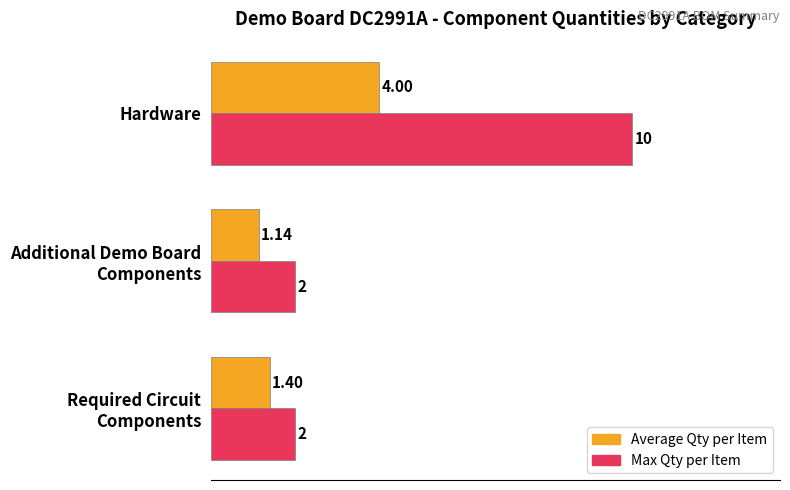

What is the spread (max minus min) of values at Hardware?

6.0